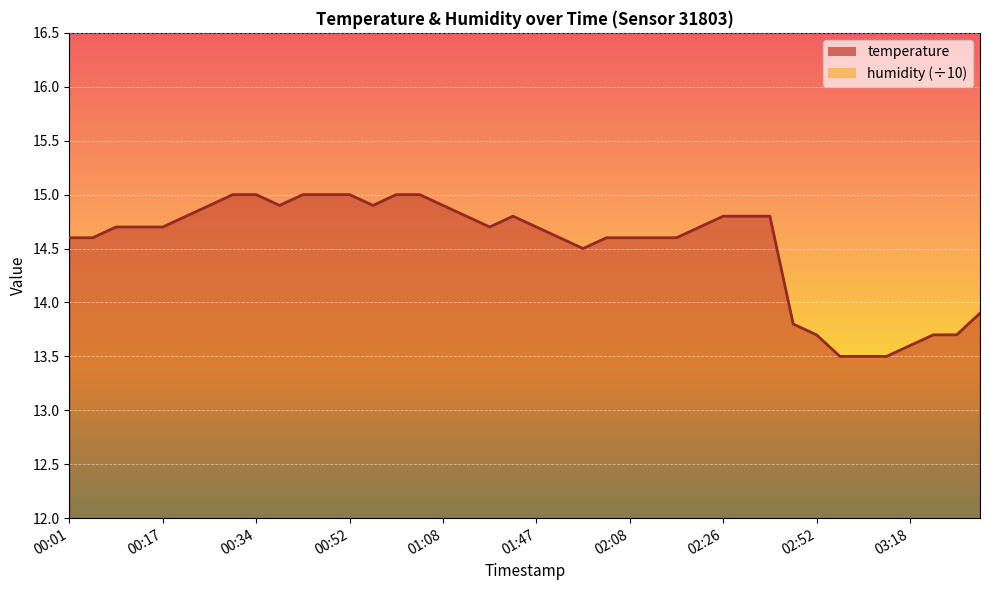

Reading left to right, extract all data points from this chart.

00:01=14.6	00:06=14.6	00:09=14.7	00:14=14.7	00:17=14.7	00:22=14.8	00:24=14.9	00:32=15.0	00:34=15.0	00:42=14.9	00:45=15.0	00:50=15.0	00:52=15.0	00:55=14.9	01:02=15.0	01:05=15.0	01:08=14.9	01:10=14.8	01:13=14.7	01:16=14.8	01:47=14.7	01:50=14.6	02:00=14.5	02:03=14.6	02:08=14.6	02:11=14.6	02:18=14.6	02:21=14.7	02:26=14.8	02:28=14.8	02:36=14.8	02:49=13.8	02:52=13.7	03:00=13.5	03:10=13.5	03:15=13.5	03:18=13.6	03:20=13.7	03:23=13.7	03:30=13.9